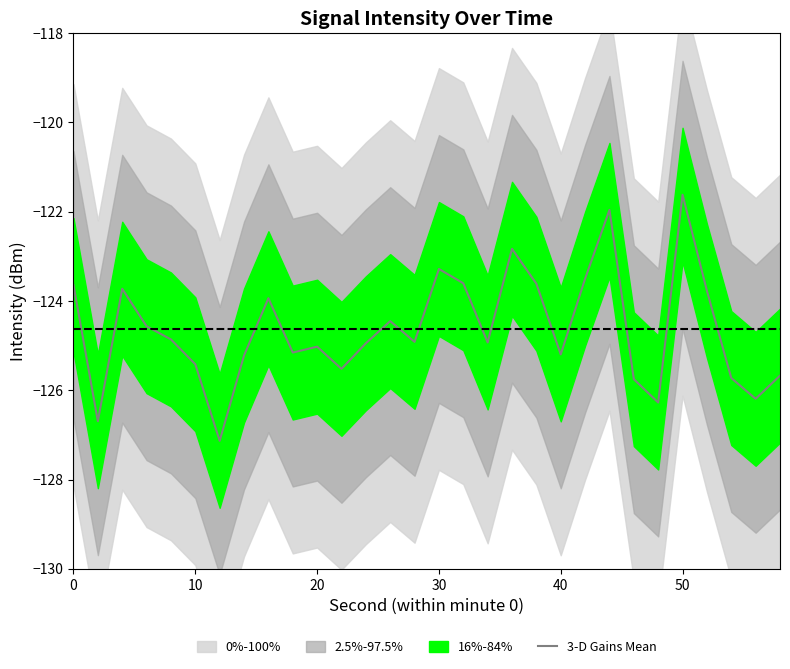

What is the sum of all values?

-3739.1